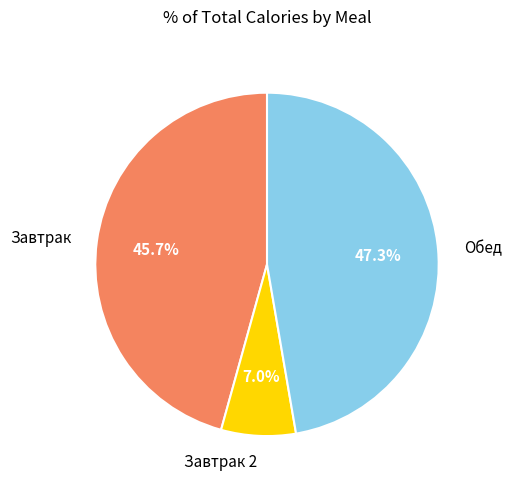

Does any single category account for the majority?

No